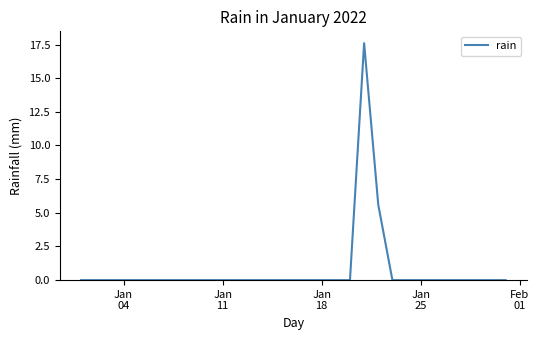

What is the maximum value shown in the chart?

17.6